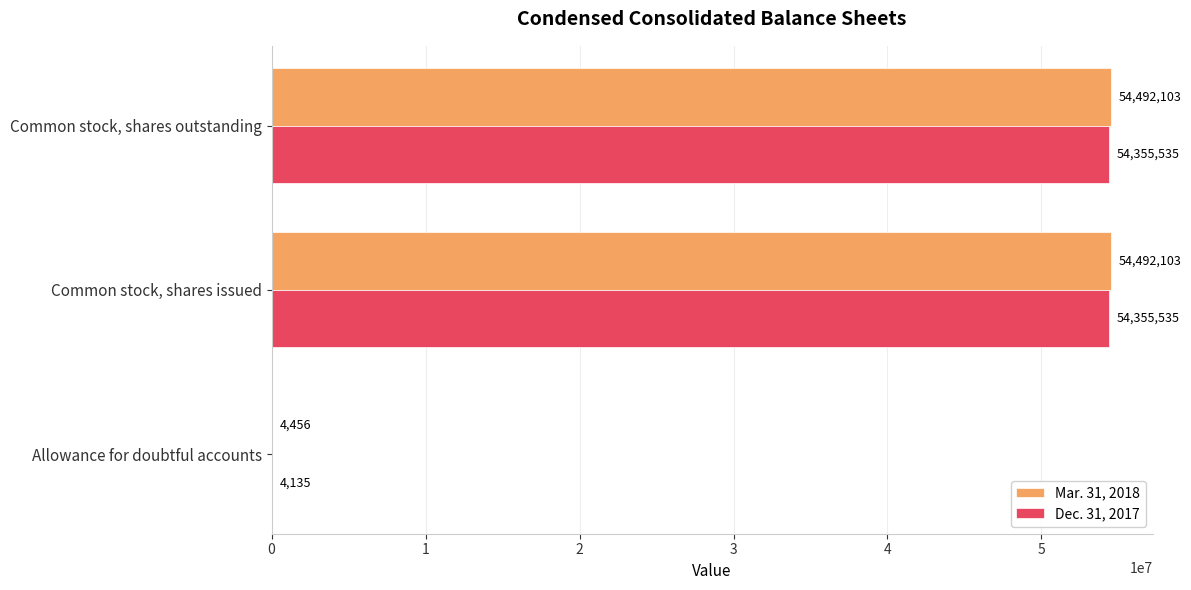

What is the total value across all series at Allowance for doubtful accounts?

8591